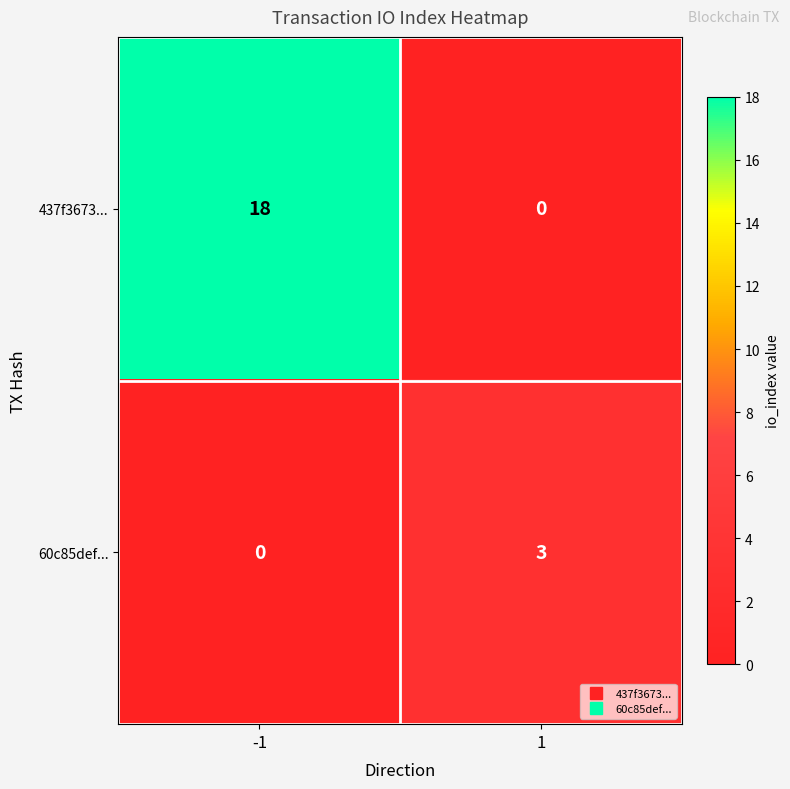

Which series has the widest spread of values?

437f3673...